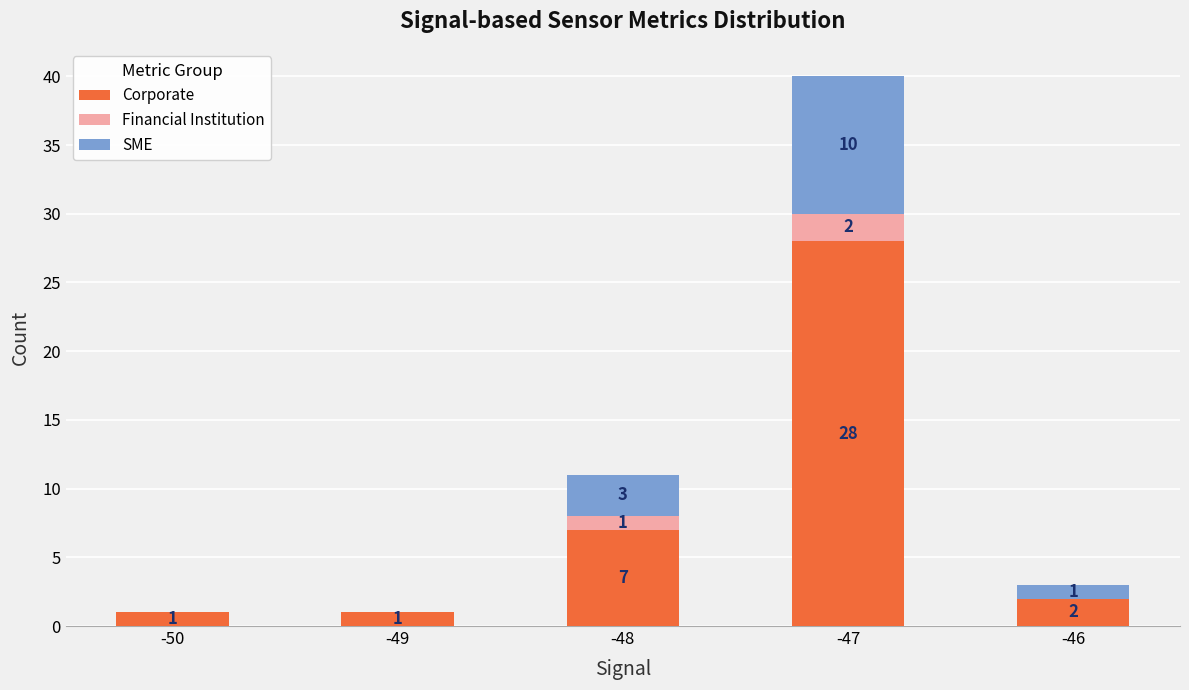

True or false: Corporate has a value of 12 at -47.

False